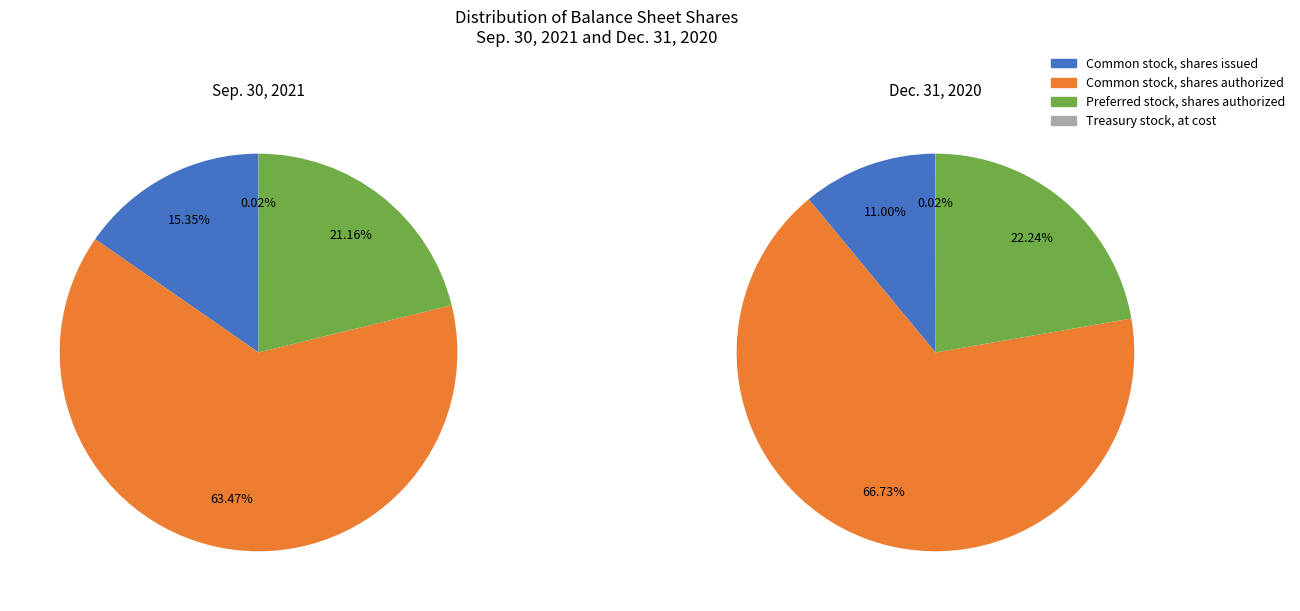

Which has a higher value, Preferred stock, shares authorized or Treasury stock, at cost?

Preferred stock, shares authorized